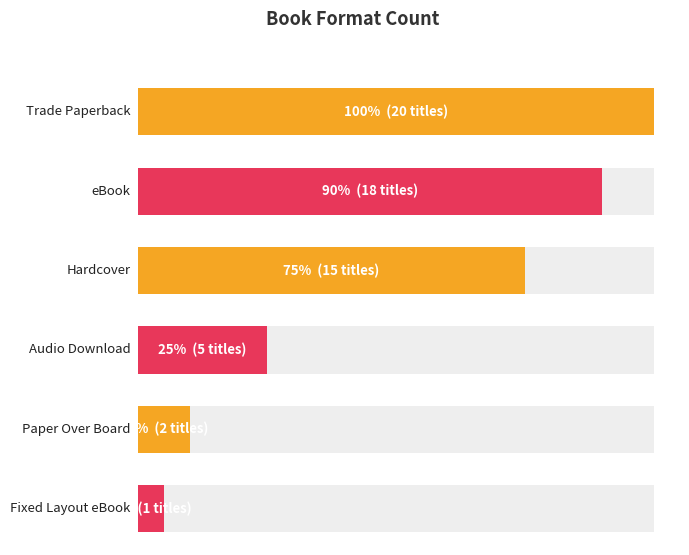

What is the difference between the second highest and second lowest values?

16